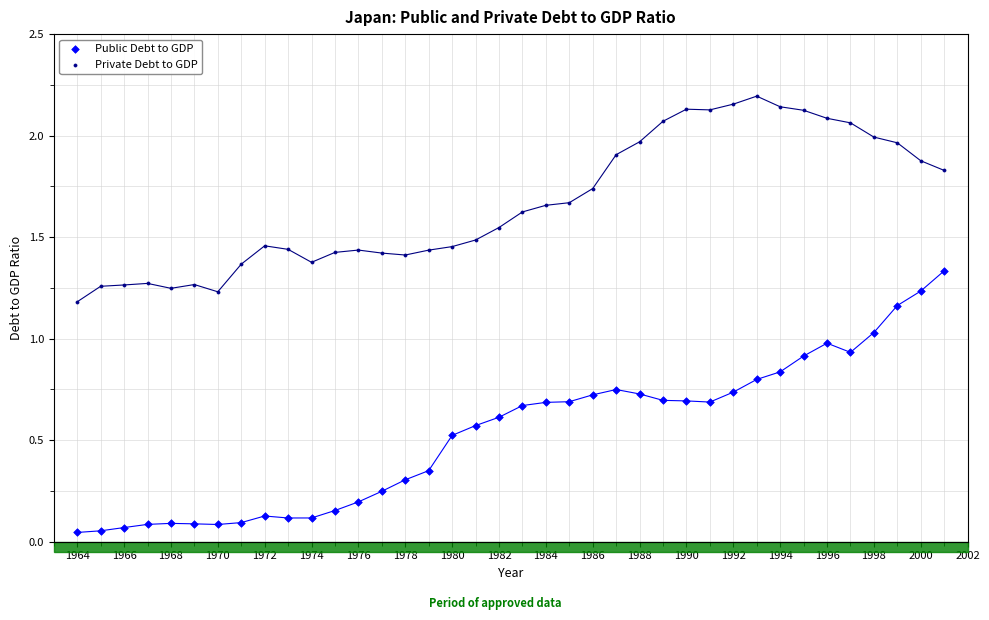

Across all data points, what is the range of X values (max minus min)?

37.0